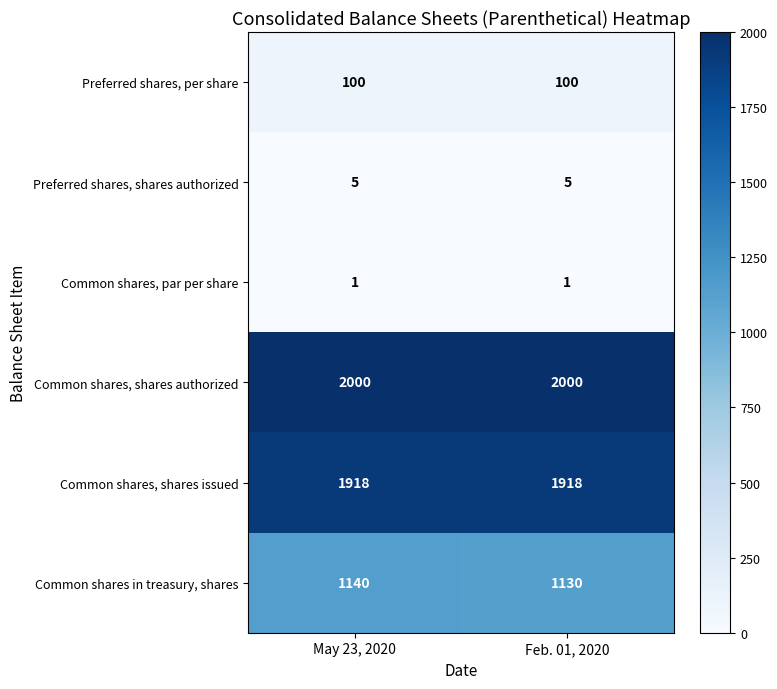

What is the sum of all Preferred shares, per share values?

200